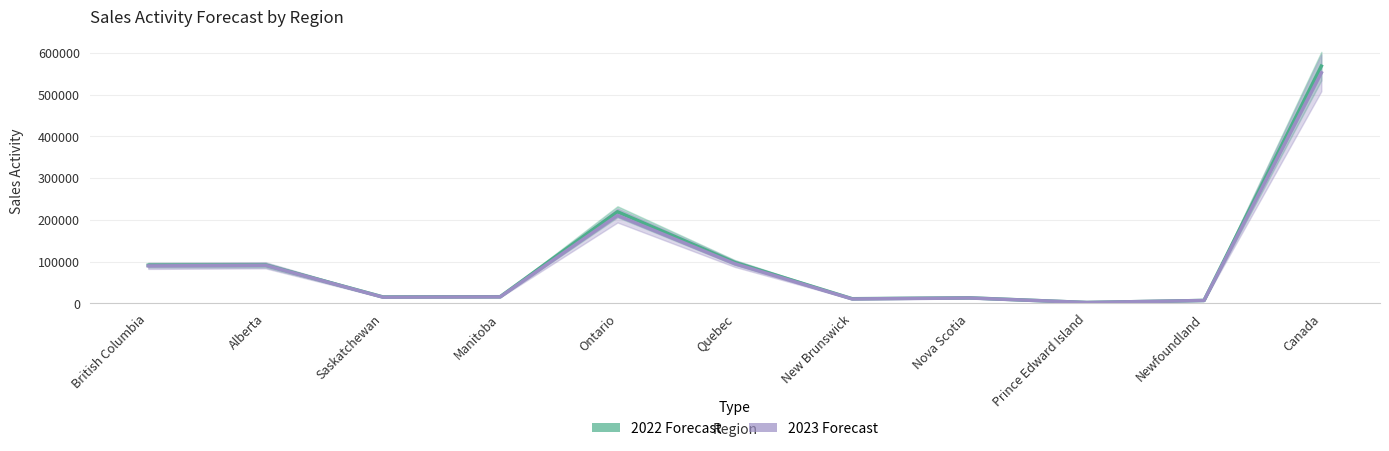

At which label does 2023 Forecast reach its minimum?

Prince Edward Island